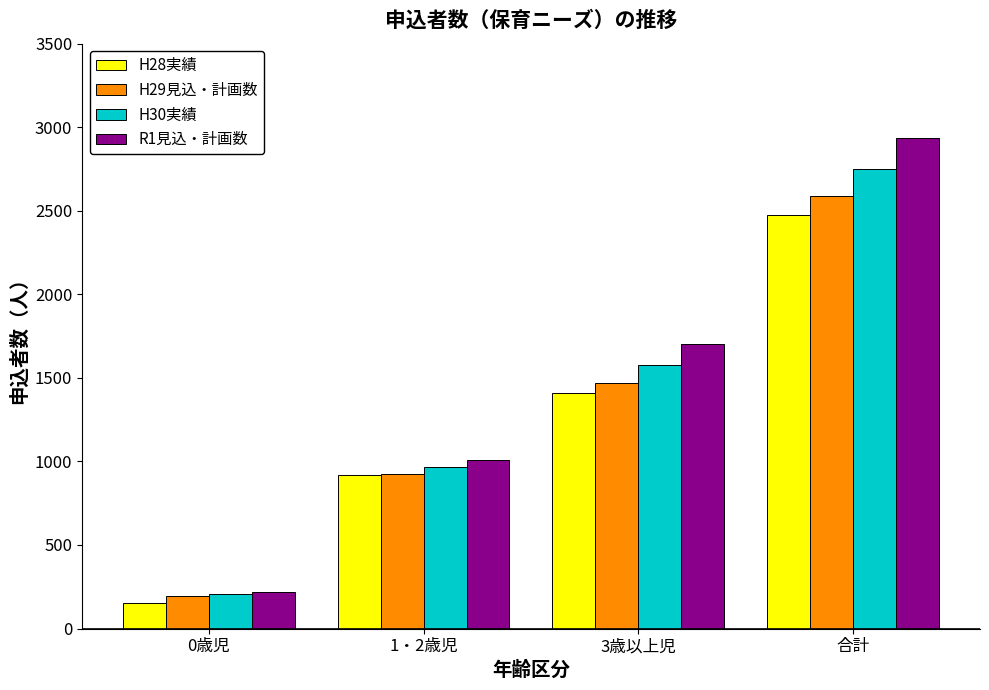

Is the value of H29見込・計画数 at 1・2歳児 greater than the value of H28実績 at 合計?

No